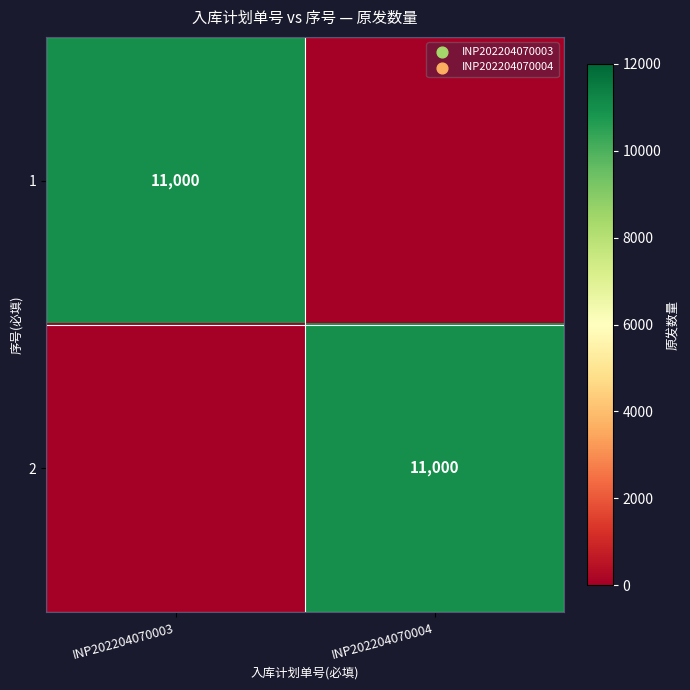

Between INP202204070004 and INP202204070003, which is larger?

INP202204070003